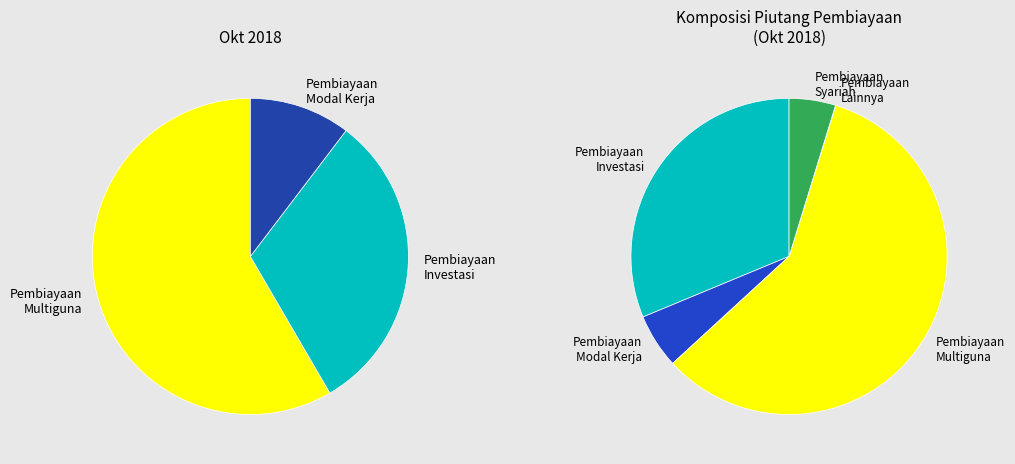

What is the total percentage of Pembiayaan Modal Kerja and Pembiayaan Syariah?

10.3%